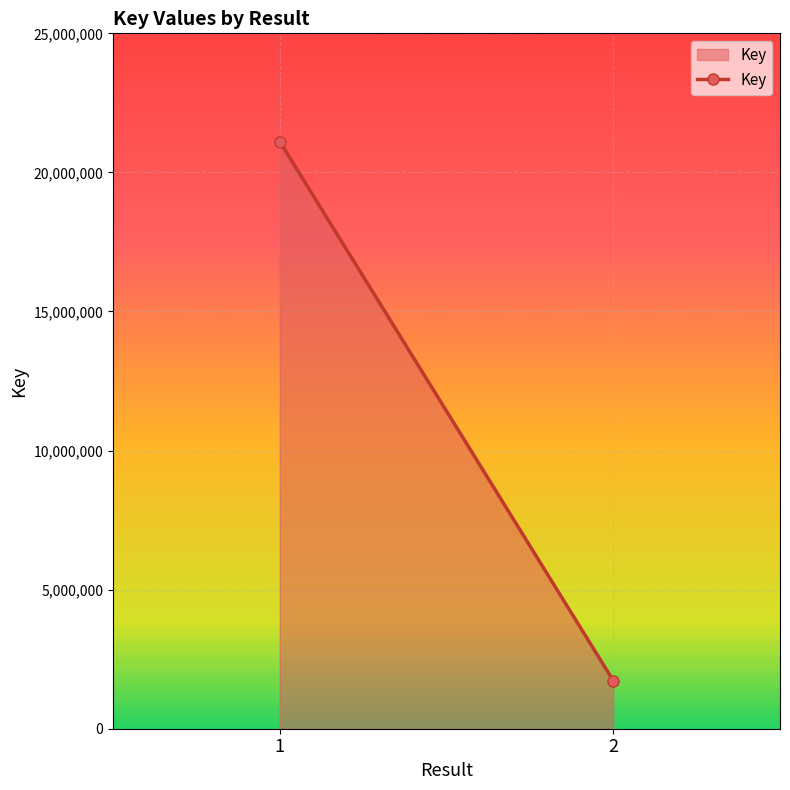

The value at 2 is 1728430. True or false?

True